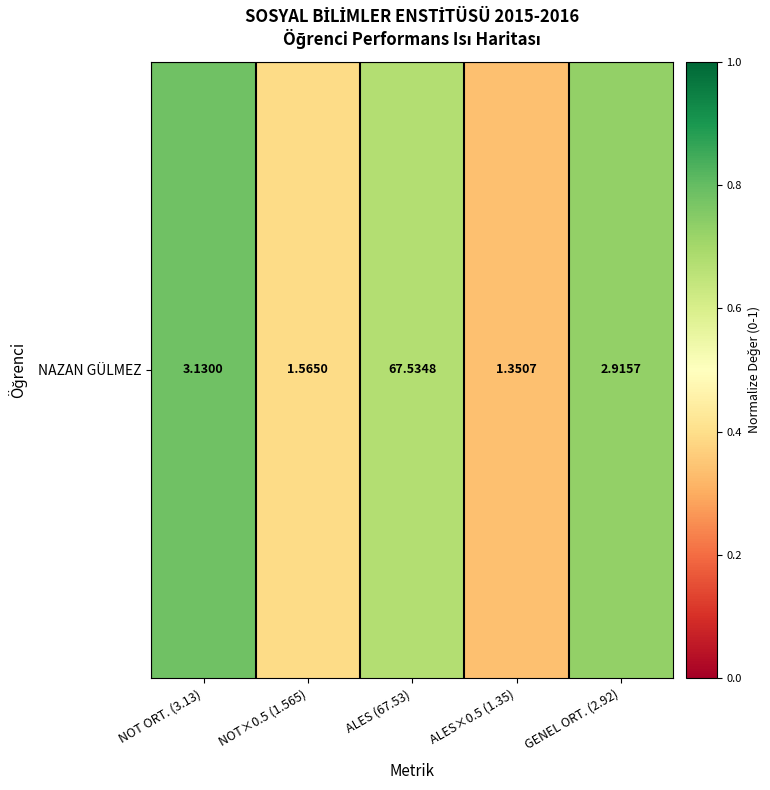

Which label corresponds to the smallest value in the chart?

ALES×0.5 (1.35)